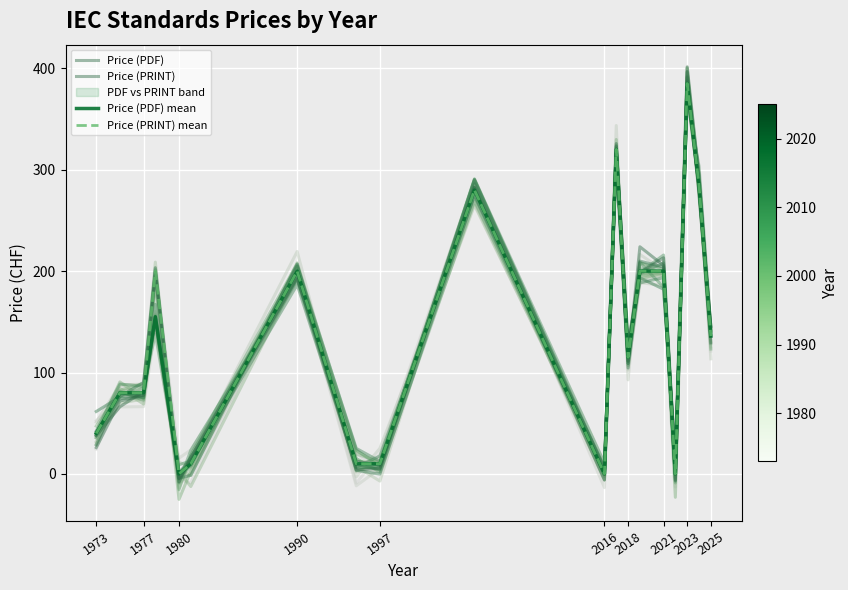

Between 1973 and 12, which series saw the biggest shift?

Price (PDF)